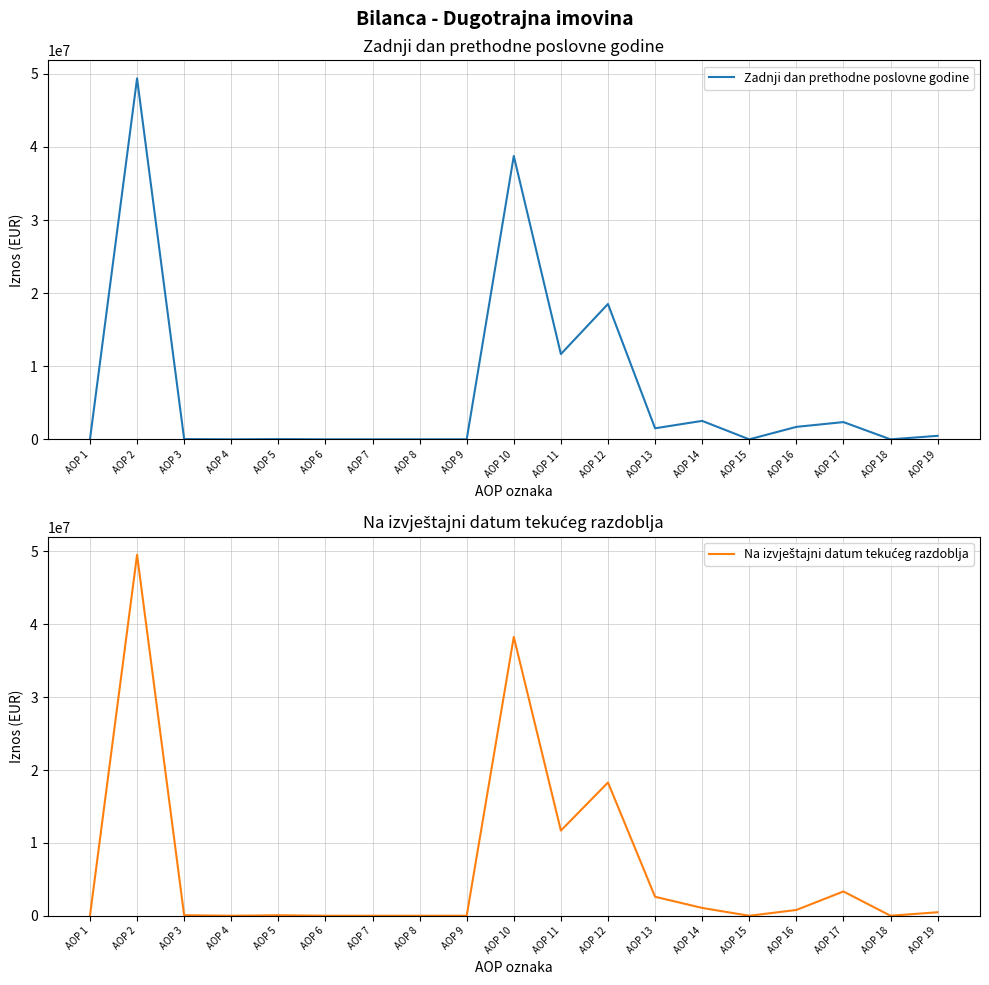

Which has a higher value, AOP 3 or AOP 19?

AOP 19